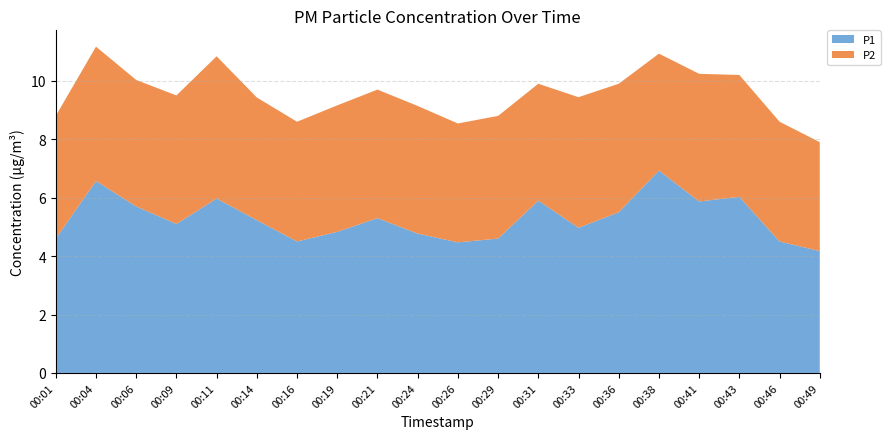

Reading left to right, list all the values displayed in this chart.

P1: 4.6	6.6	5.7	5.1	6.0	5.2	4.5	4.8	5.3	4.8	4.5	4.6	5.9	5.0	5.5	6.9	5.9	6.0	4.5	4.2
P2: 4.2	4.6	4.3	4.4	4.9	4.2	4.1	4.3	4.4	4.4	4.1	4.2	4.0	4.5	4.4	4.0	4.4	4.2	4.1	3.7